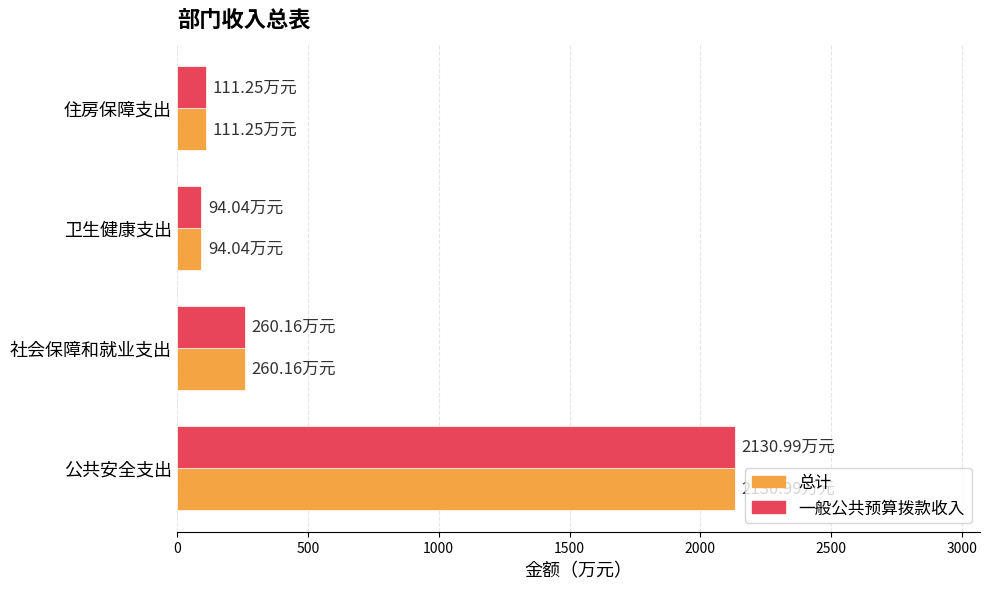

What is the sum of all 总计 values?

2596.4